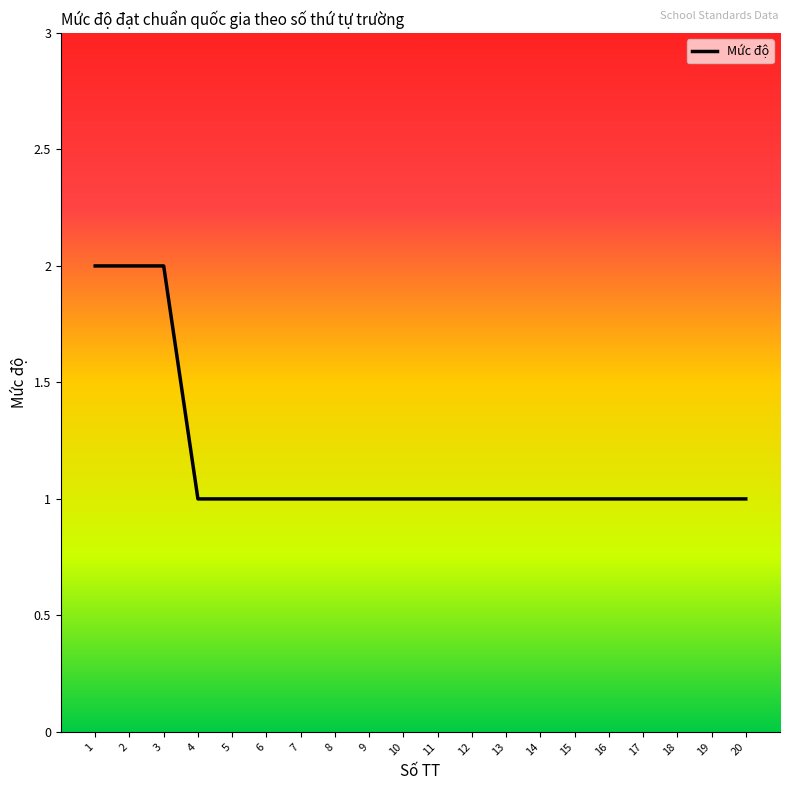

What is the difference between the second highest and minimum values?

1